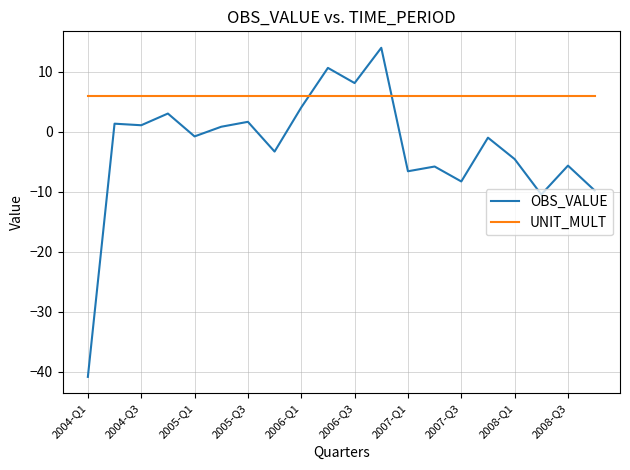

Rank the series by their maximum value, from lowest to highest.

UNIT_MULT, OBS_VALUE